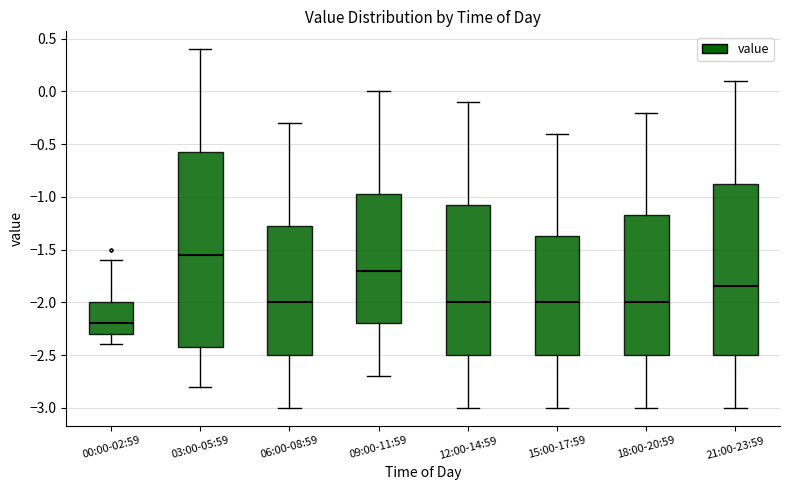

Reading left to right, read every box against the y-axis: the position of its median line, the range the box covers, and the ends of its whiskers. The values are not printed on the chart, so give them approximately, as read against the axis.

00:00-02:59: median -2.20, box -2.30 to -2.00, whiskers -2.40 to -1.60
03:00-05:59: median -1.55, box -2.40 to -0.55, whiskers -2.80 to 0.40
06:00-08:59: median -2.00, box -2.50 to -1.25, whiskers -3.00 to -0.30
09:00-11:59: median -1.70, box -2.20 to -0.95, whiskers -2.70 to 0.00
12:00-14:59: median -2.00, box -2.50 to -1.05, whiskers -3.00 to -0.10
15:00-17:59: median -2.00, box -2.50 to -1.35, whiskers -3.00 to -0.40
18:00-20:59: median -2.00, box -2.50 to -1.15, whiskers -3.00 to -0.20
21:00-23:59: median -1.85, box -2.50 to -0.85, whiskers -3.00 to 0.10